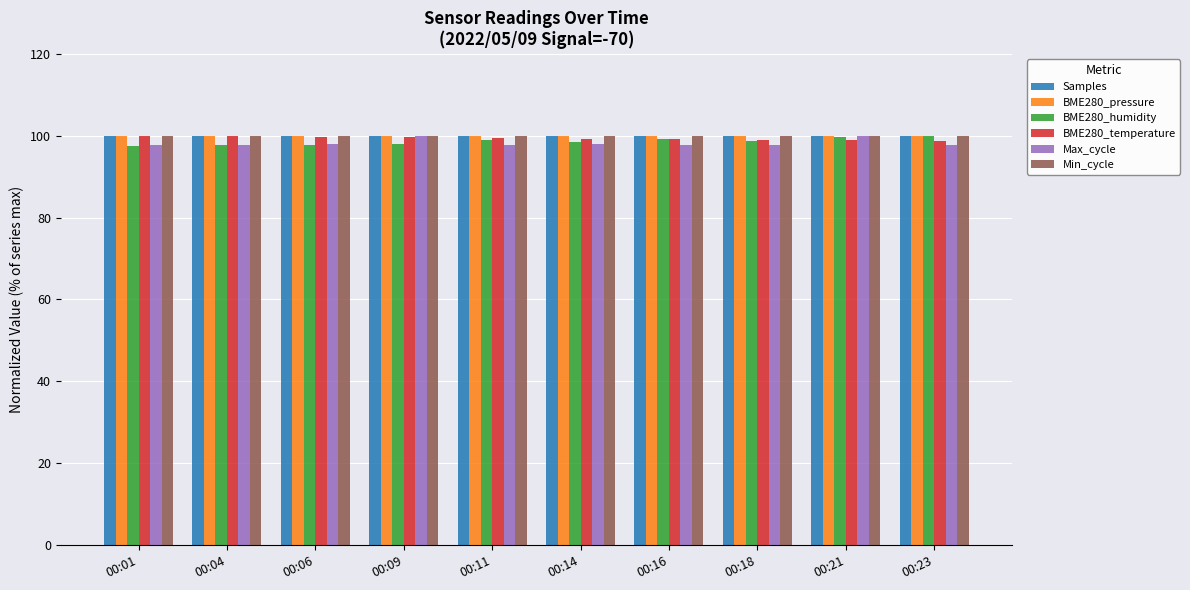

What is the minimum value for BME280_temperature?

98.7